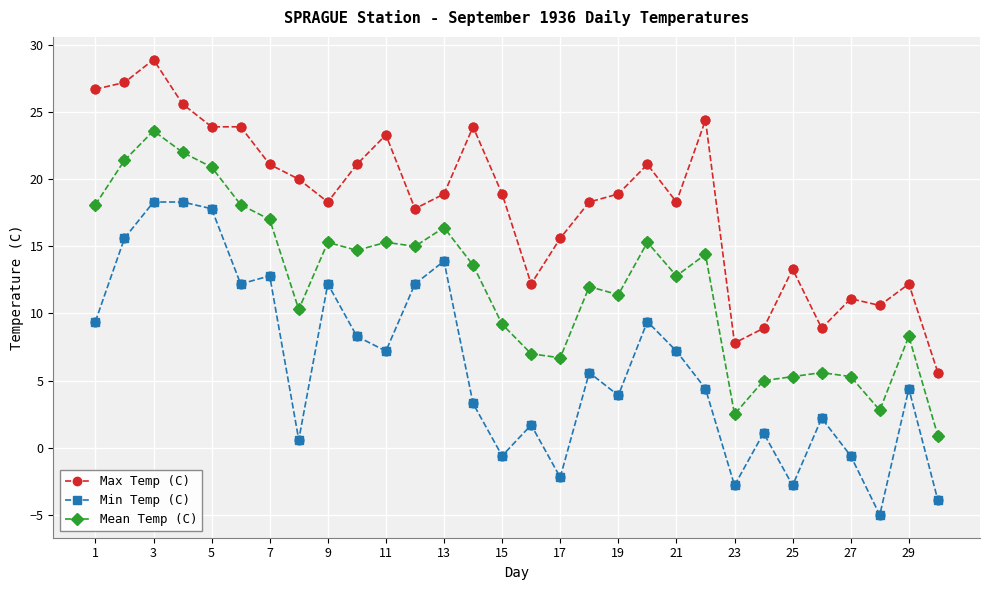

Which series has the largest total across all categories?

Max Temp (C)